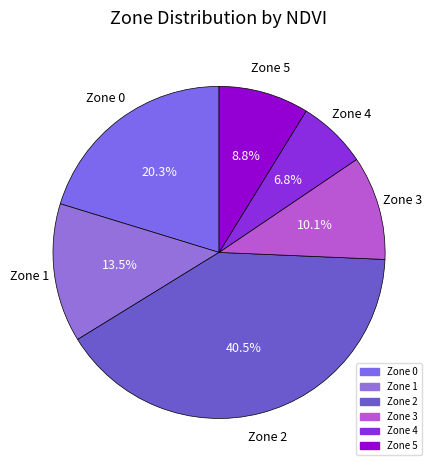

Which has a higher value, Zone 3 or Zone 4?

Zone 3